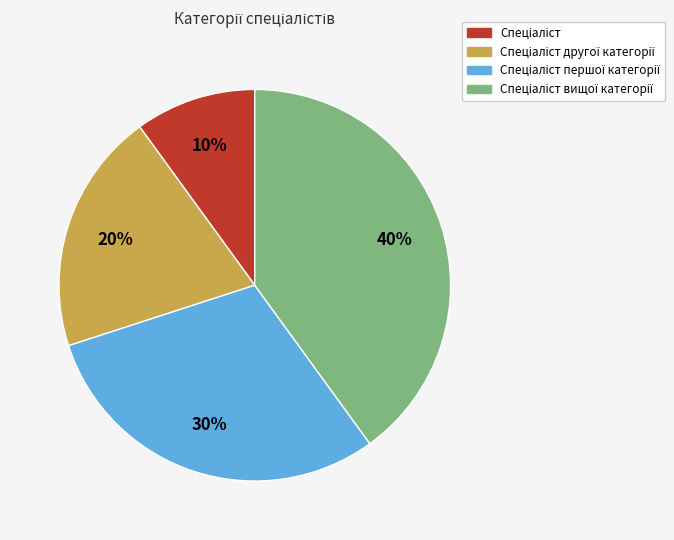

To the nearest percent, what is the average slice percentage?

25%